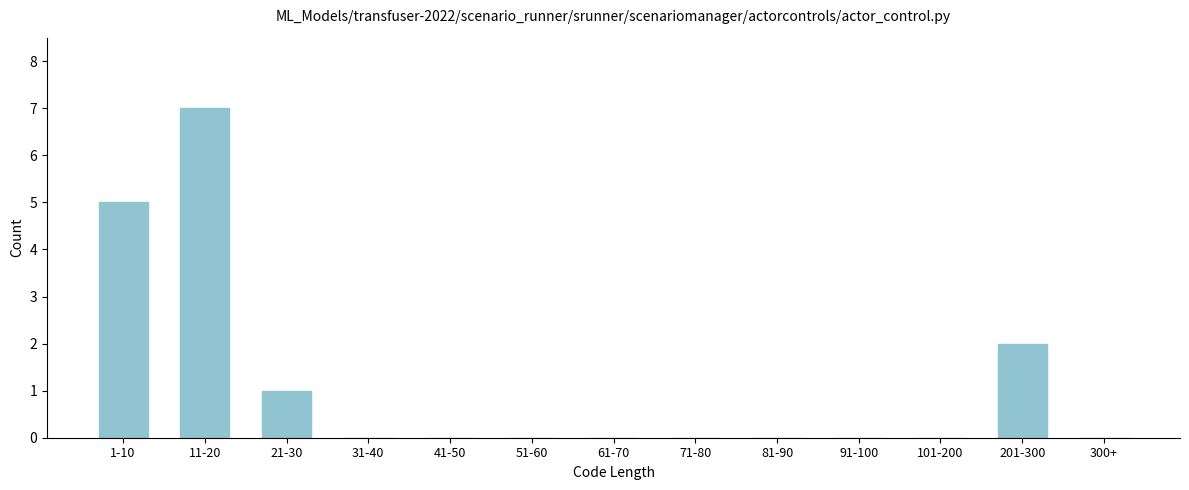

Reading left to right, list all the values displayed in this chart.

1-10=5	11-20=7	21-30=1	31-40=0	41-50=0	51-60=0	61-70=0	71-80=0	81-90=0	91-100=0	101-200=0	201-300=2	300+=0